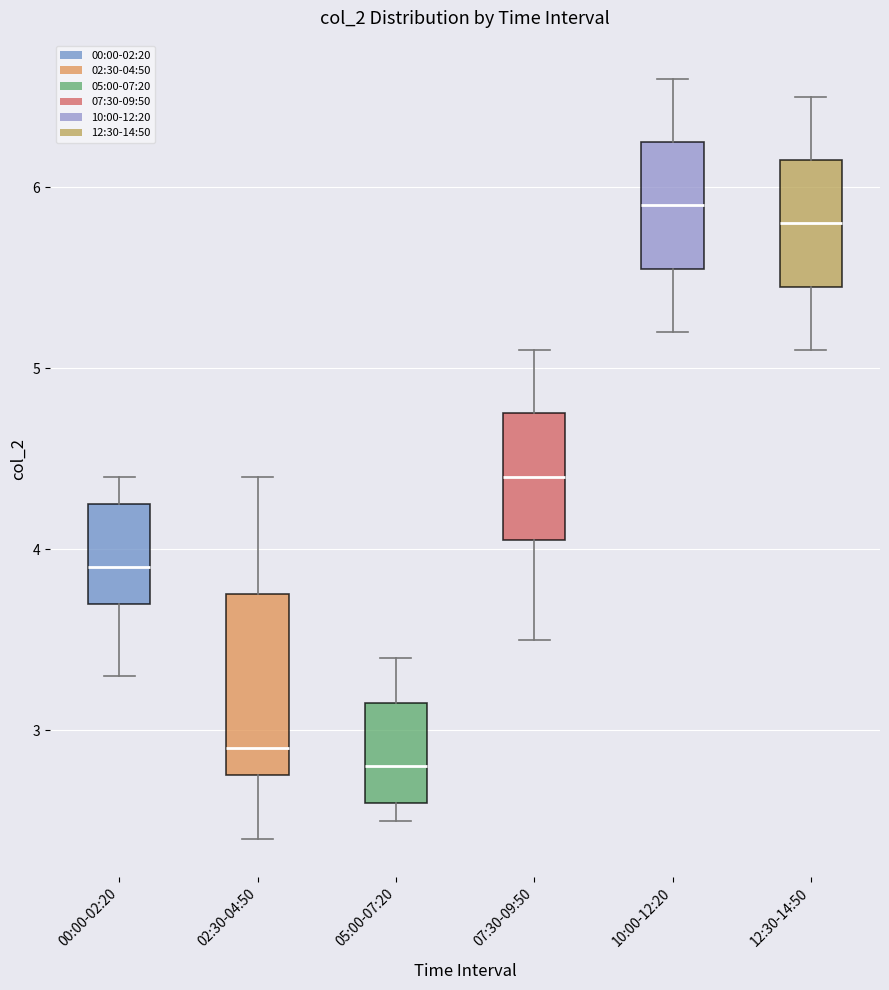

Reading left to right, read every box against the y-axis: the position of its median line, the range the box covers, and the ends of its whiskers. The values are not printed on the chart, so give them approximately, as read against the axis.

00:00-02:20: median 3.9, box 3.7 to 4.3, whiskers 3.3 to 4.4
02:30-04:50: median 2.9, box 2.8 to 3.8, whiskers 2.4 to 4.4
05:00-07:20: median 2.8, box 2.6 to 3.2, whiskers 2.5 to 3.4
07:30-09:50: median 4.4, box 4.1 to 4.8, whiskers 3.5 to 5.1
10:00-12:20: median 5.9, box 5.6 to 6.3, whiskers 5.2 to 6.6
12:30-14:50: median 5.8, box 5.5 to 6.2, whiskers 5.1 to 6.5